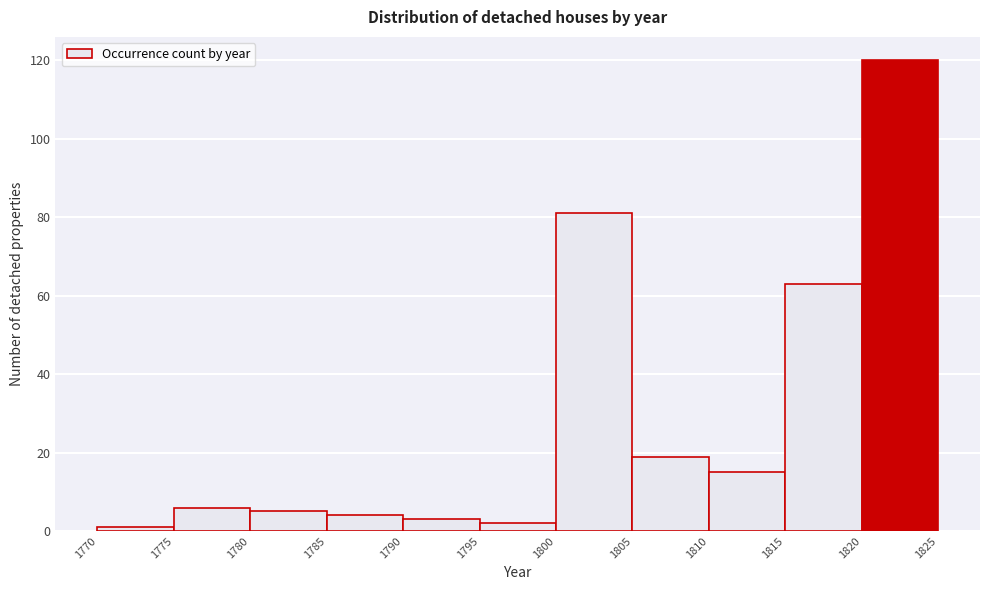

Reading left to right, list every bar in this chart as the range it spans on the x-axis followed by its height. The values are not printed on the chart, so give them approximately, as read against the axis.

1770 to 1775: under 2
1775 to 1780: 6
1780 to 1785: 6
1785 to 1790: 4
1790 to 1795: 4
1795 to 1800: 2
1800 to 1805: 82
1805 to 1810: 20
1810 to 1815: 16
1815 to 1820: 64
1820 to 1825: 120